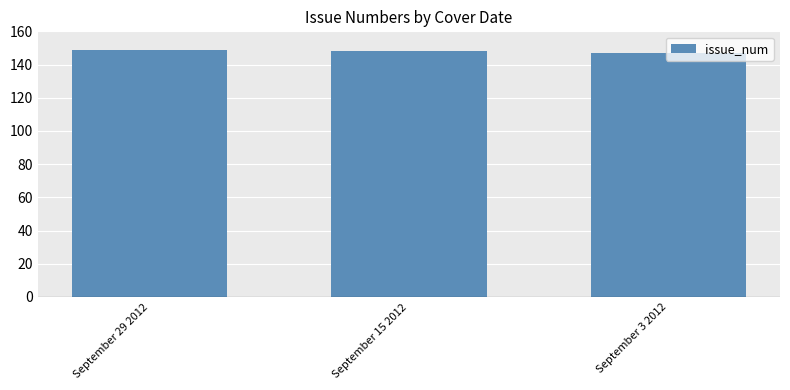

Are the bars horizontal?

No